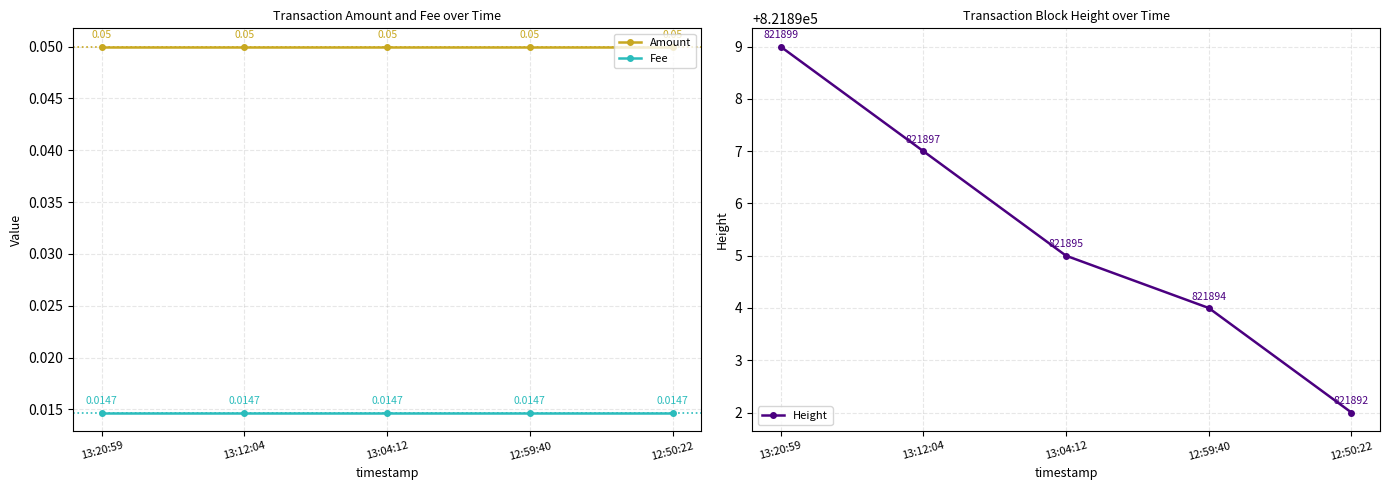

Rank the series by their maximum value, from lowest to highest.

Fee, Amount, Height